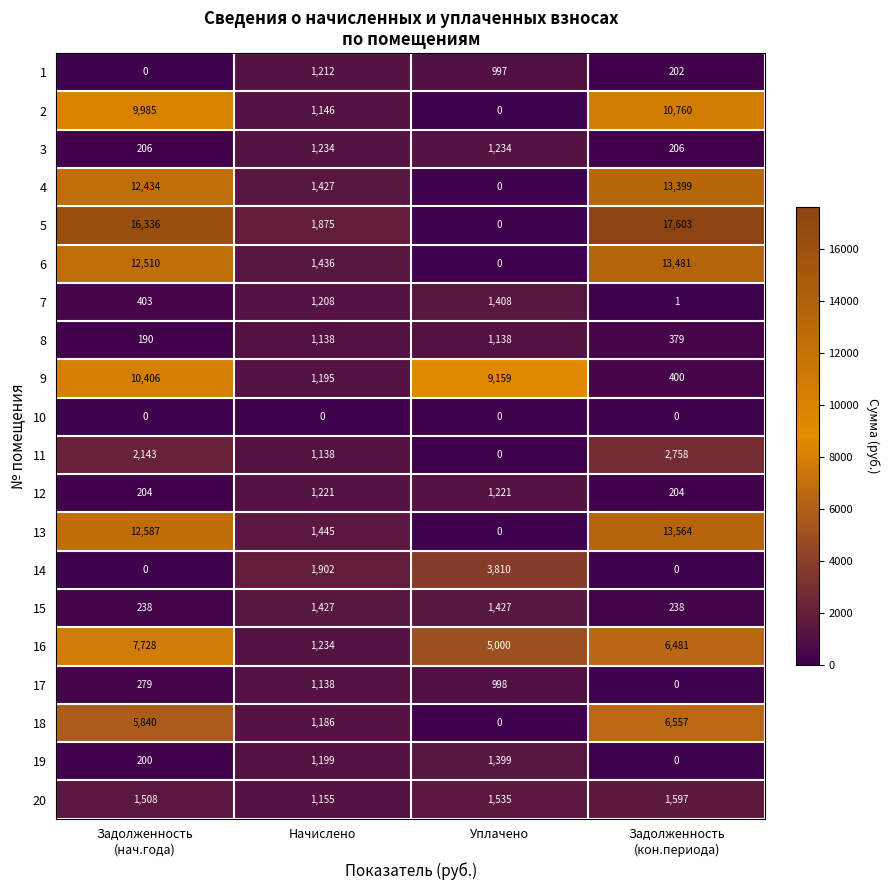

What is the highest value of the 5 series?

17603